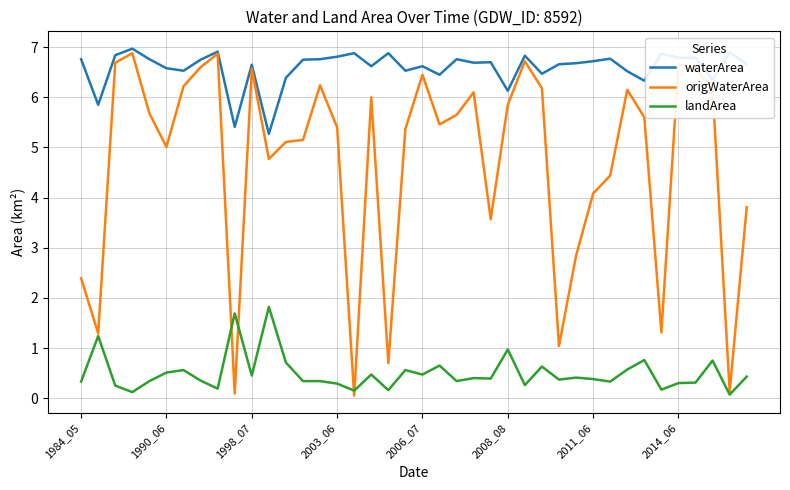

Rank the series by their average value, from highest to lowest.

waterArea, origWaterArea, landArea